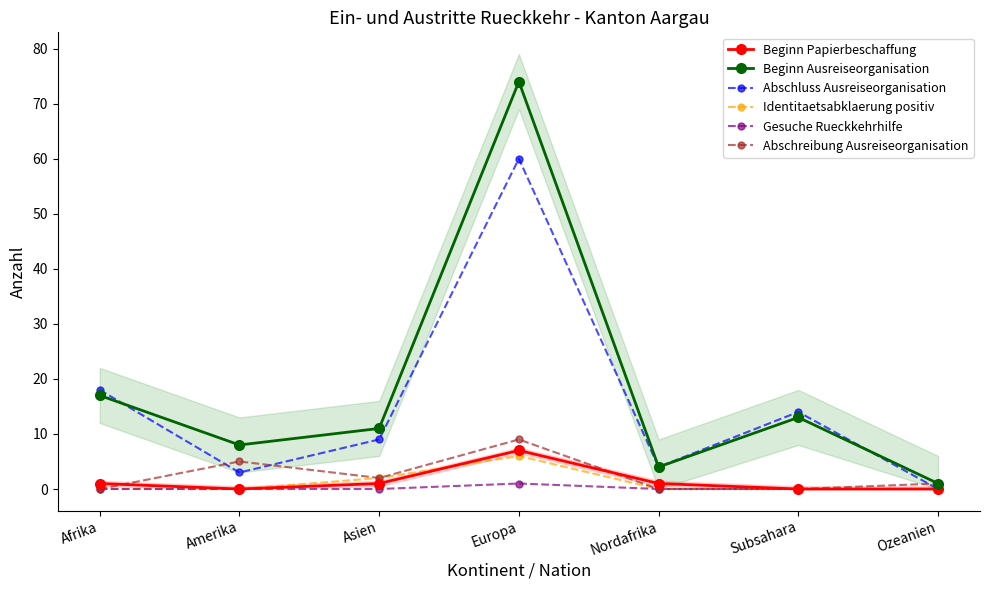

Which series has the largest range (max minus min)?

Beginn Ausreiseorganisation